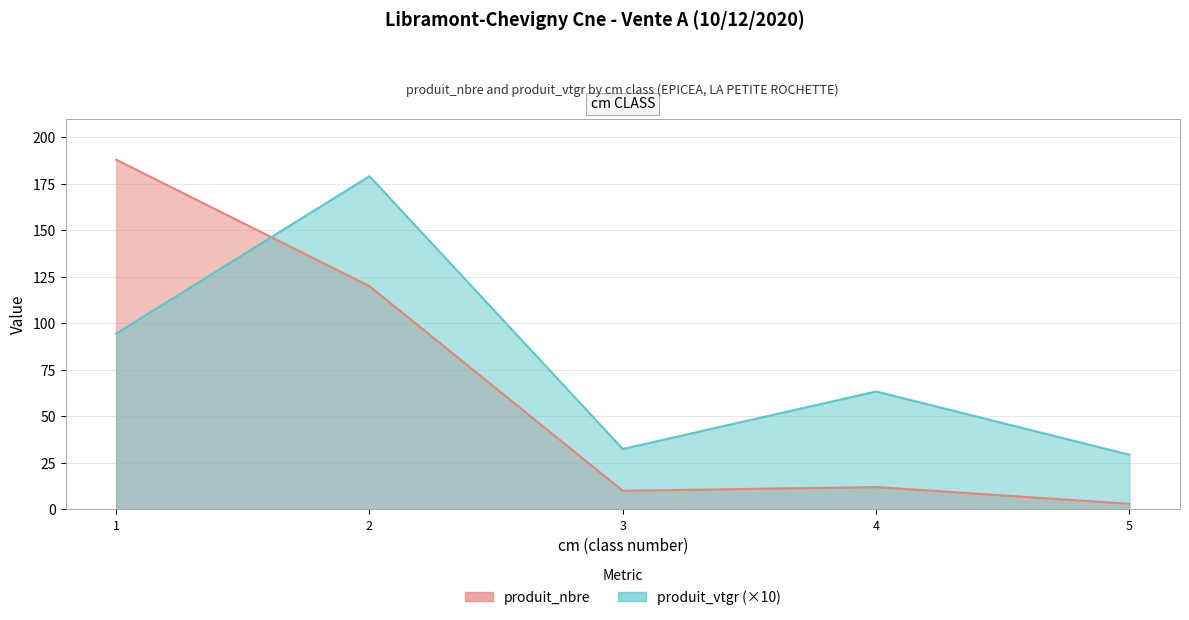

Between 2 and 5, which series saw the biggest shift?

produit_vtgr